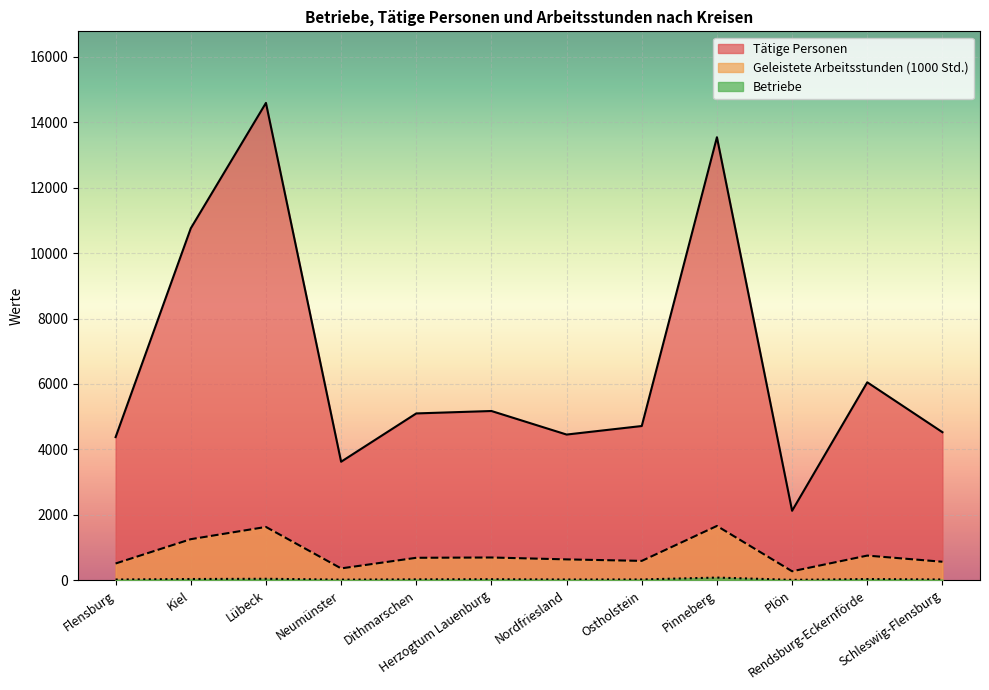

Does the chart display data point markers on the line(s)?

No